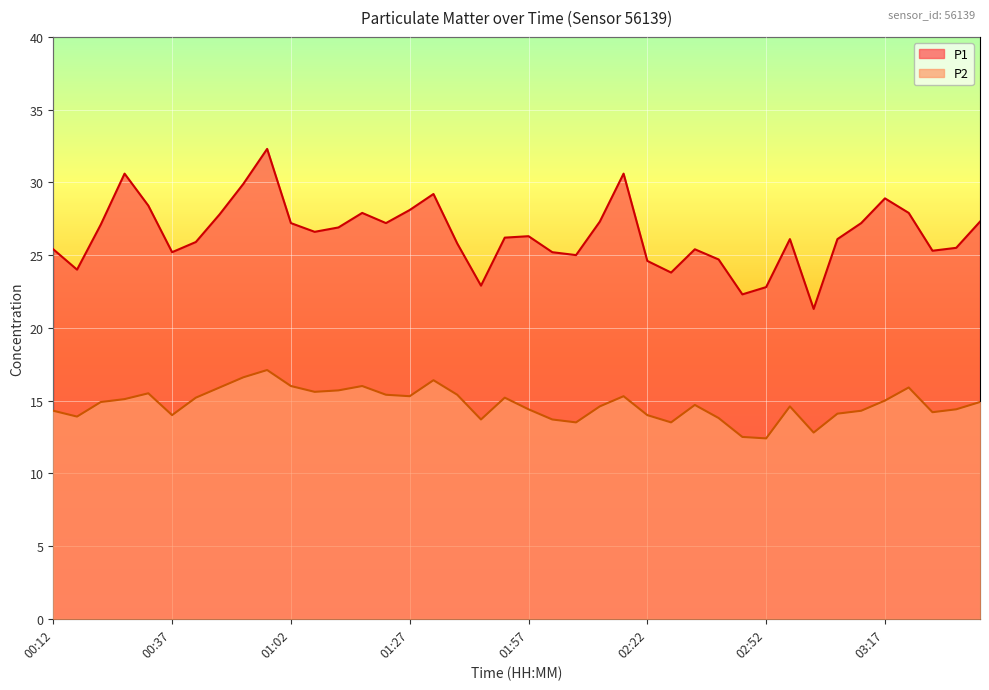

How many values in the P2 series exceed 14?

29